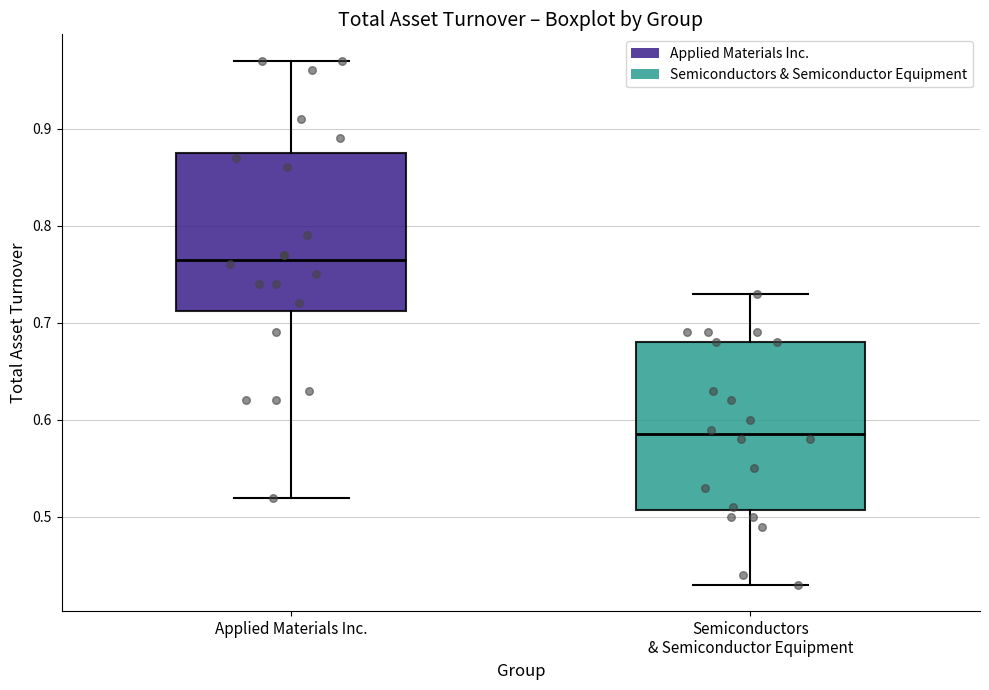

Reading left to right, transcribe this box plot: for each box, give where its median line is, the range the box spans, and where its two whiskers end, as read against the y-axis. The values are not printed on the chart, so give them approximately, as read against the axis.

Applied Materials Inc.: median 0.77, box 0.71 to 0.88, whiskers 0.52 to 0.97
Semiconductors & Semiconductor Equipment: median 0.59, box 0.51 to 0.68, whiskers 0.43 to 0.73